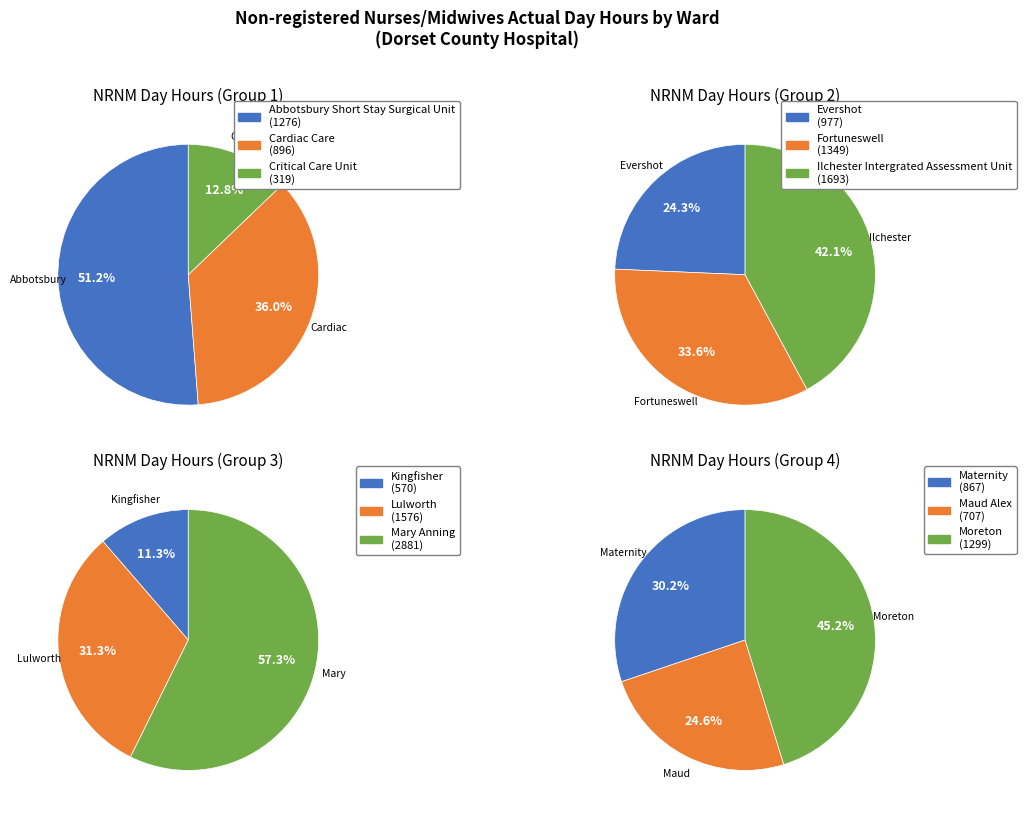

Rank the categories by value from highest to lowest.

Mary Anning, Ilchester Intergrated Assessment Unit, Lulworth, Fortuneswell, Moreton, Abbotsbury Short Stay Surgical Unit, Evershot, Cardiac Care, Maternity, Maud Alex, Kingfisher, Critical Care Unit